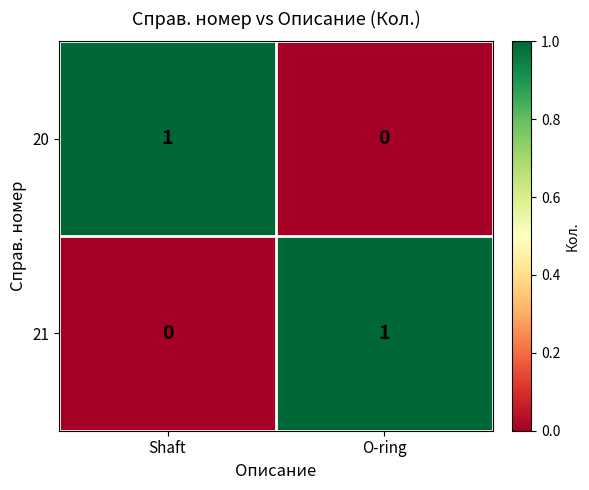

What is the total value across all series at O-ring?

1